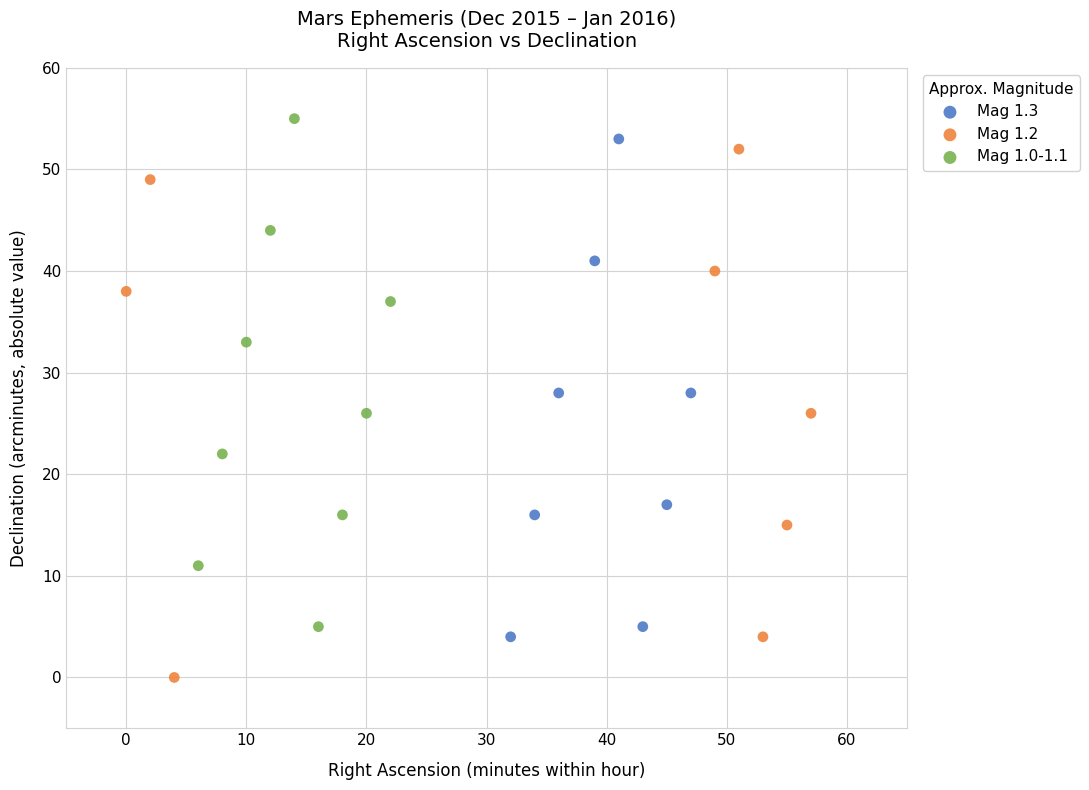

What are all the series names shown in the legend?

Mag 1.3, Mag 1.2, Mag 1.0-1.1